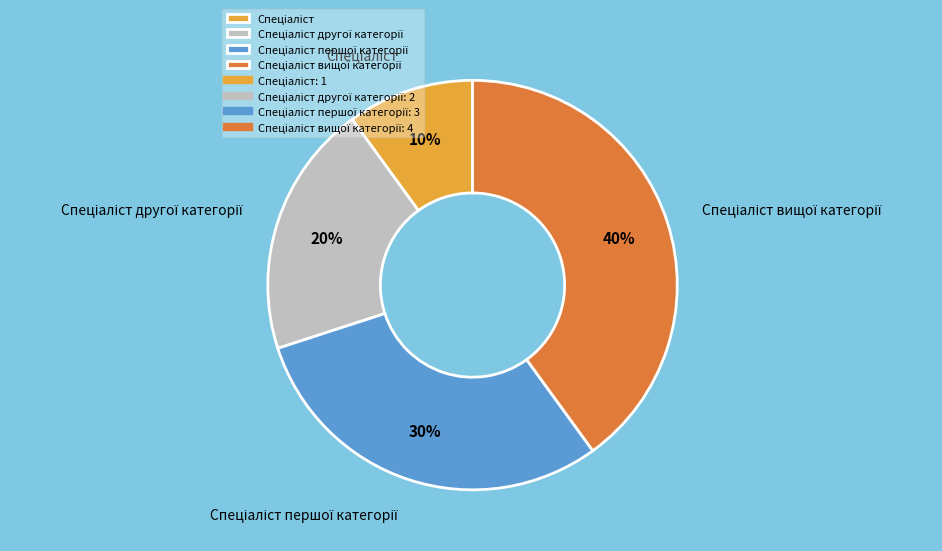

To the nearest percent, what is the average slice percentage?

25%